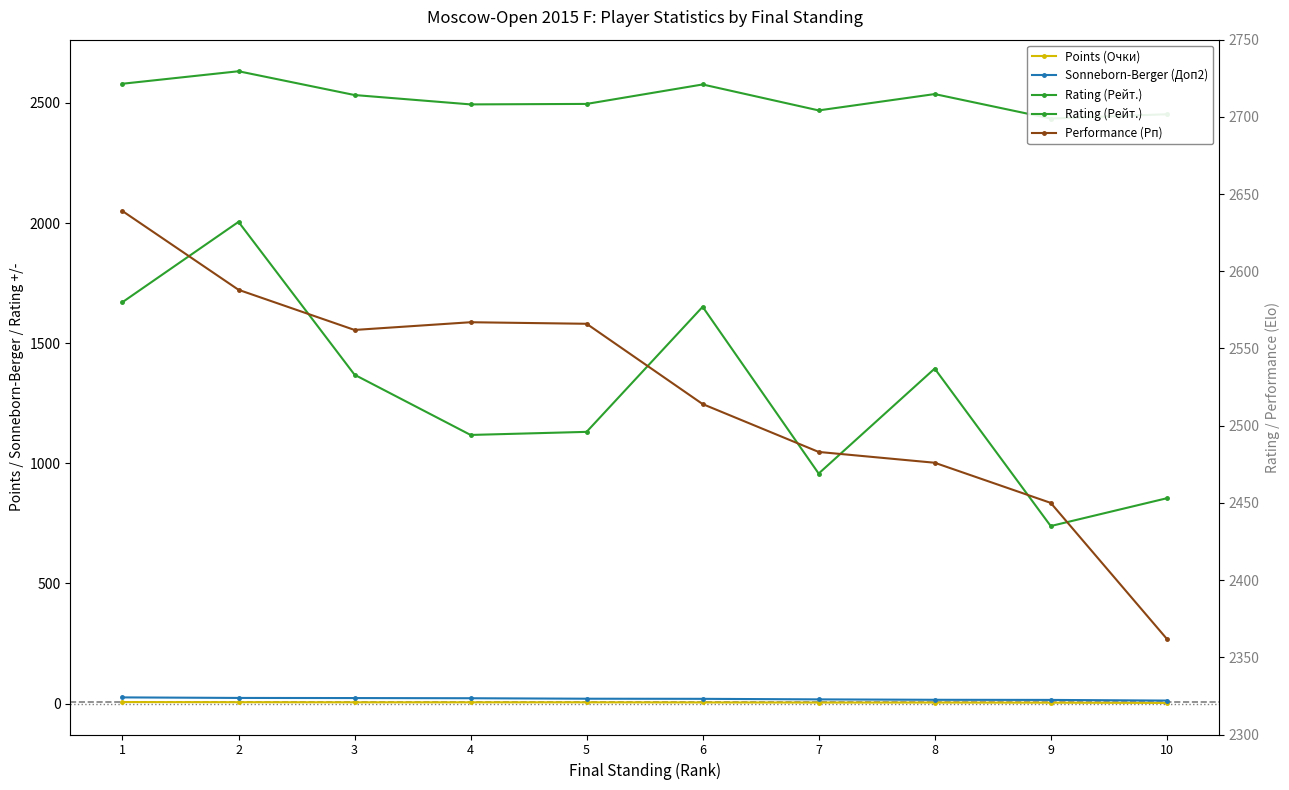

True or false: Rating (Рейт.) has a value of 2494.0 at 4.

True